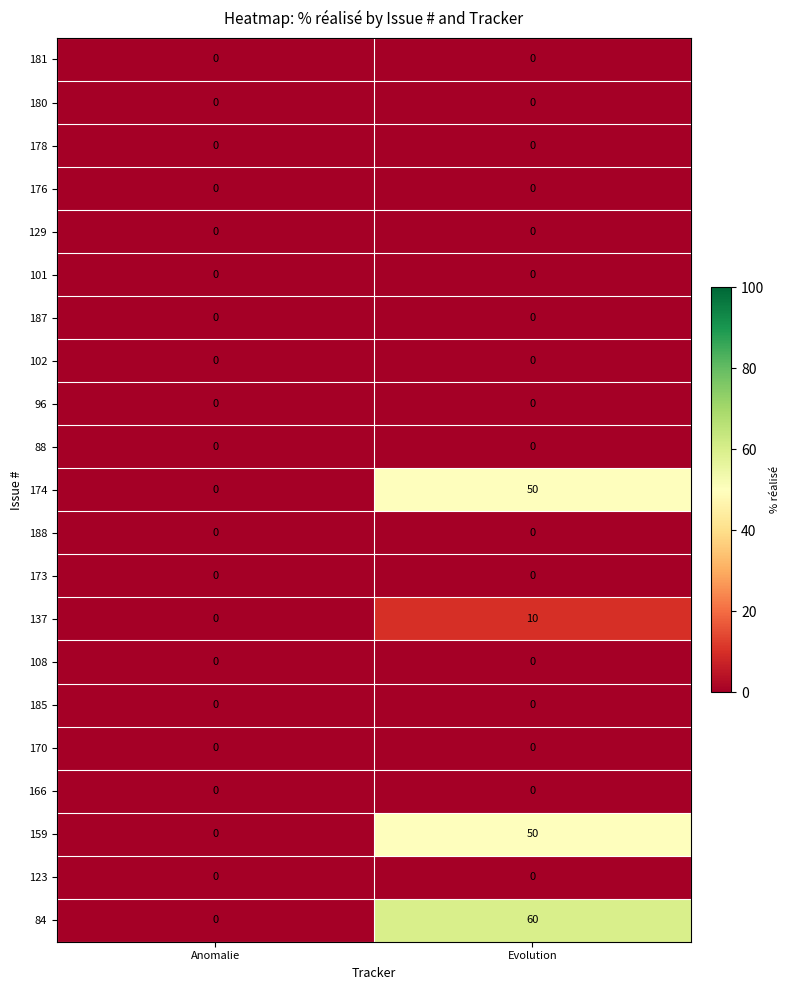

Which category has the highest value across all series?

Evolution